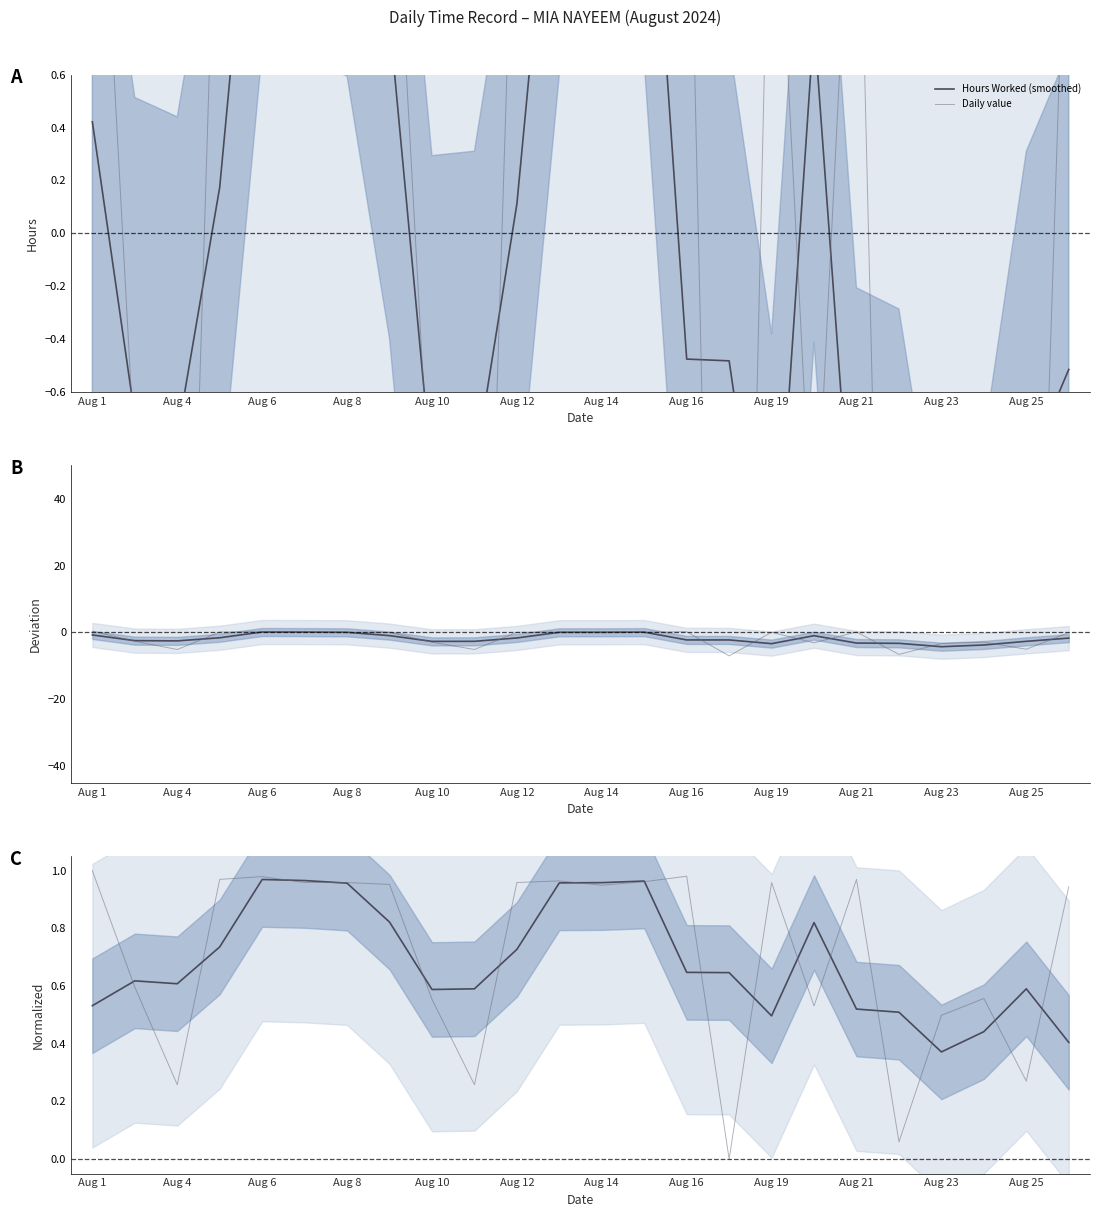

Which category has the lowest value in the Daily value series?

15